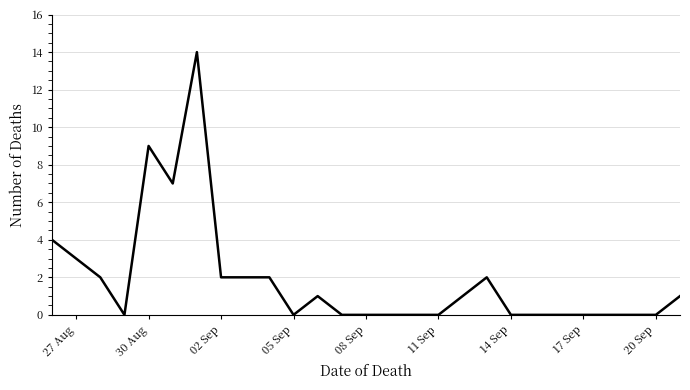

What is the difference between the maximum and minimum values?

14